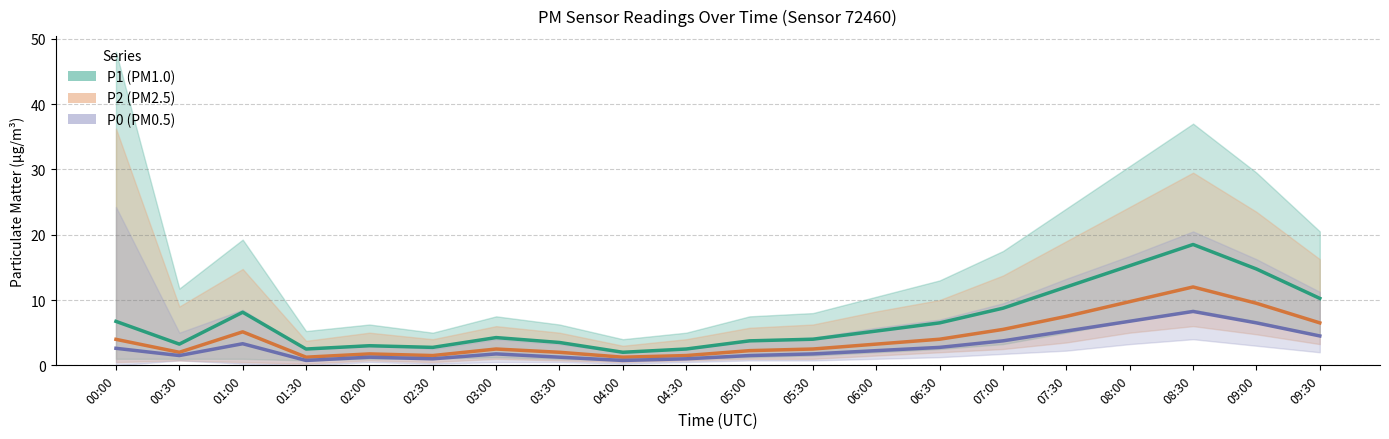

What is the label of the 12th point from the right?

04:00